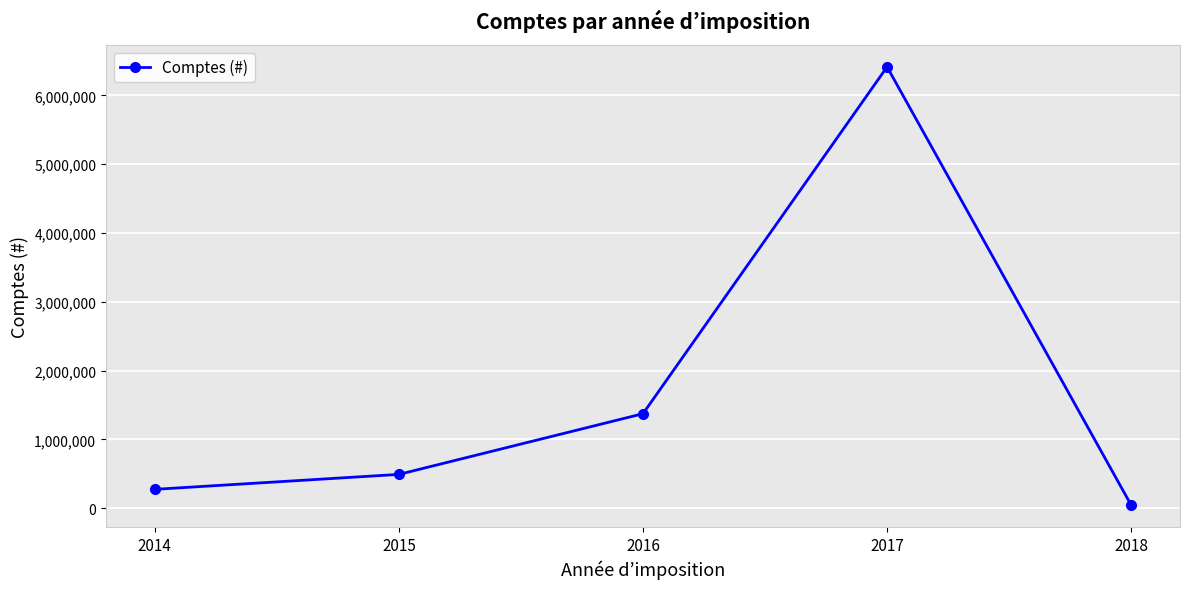

Reading left to right, list all the values displayed in this chart.

2014=274730	2015=491900	2016=1373740	2017=6412880	2018=44970